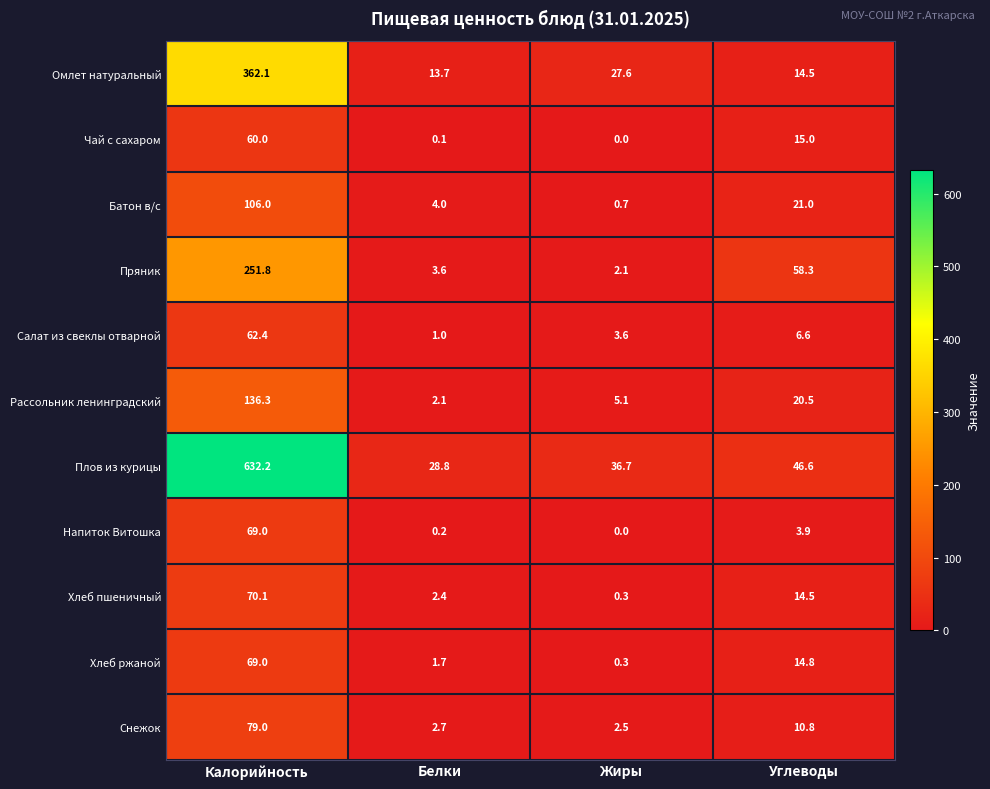

Which category has the highest value across all series?

Калорийность